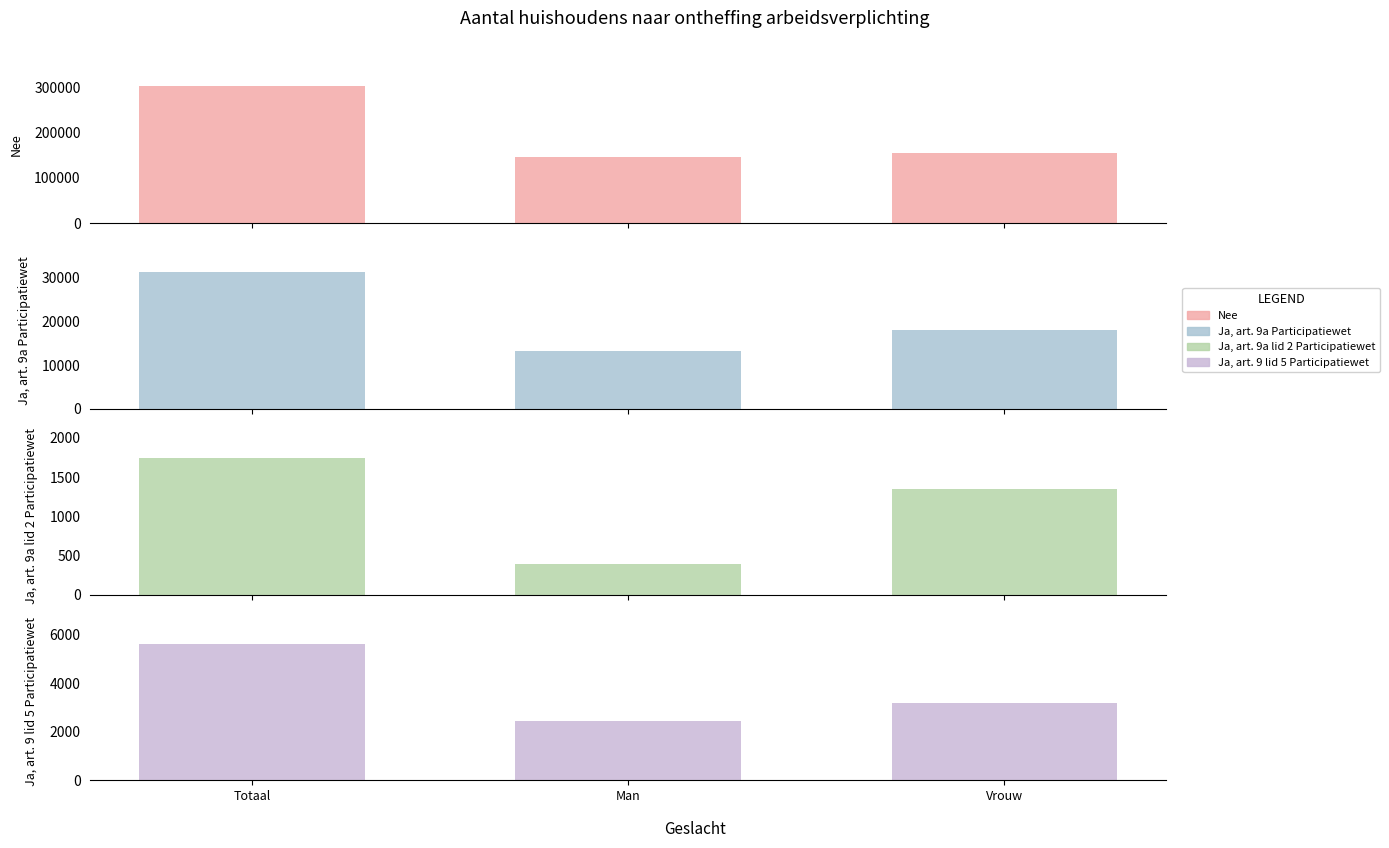

Which label corresponds to the smallest value in the chart?

Man